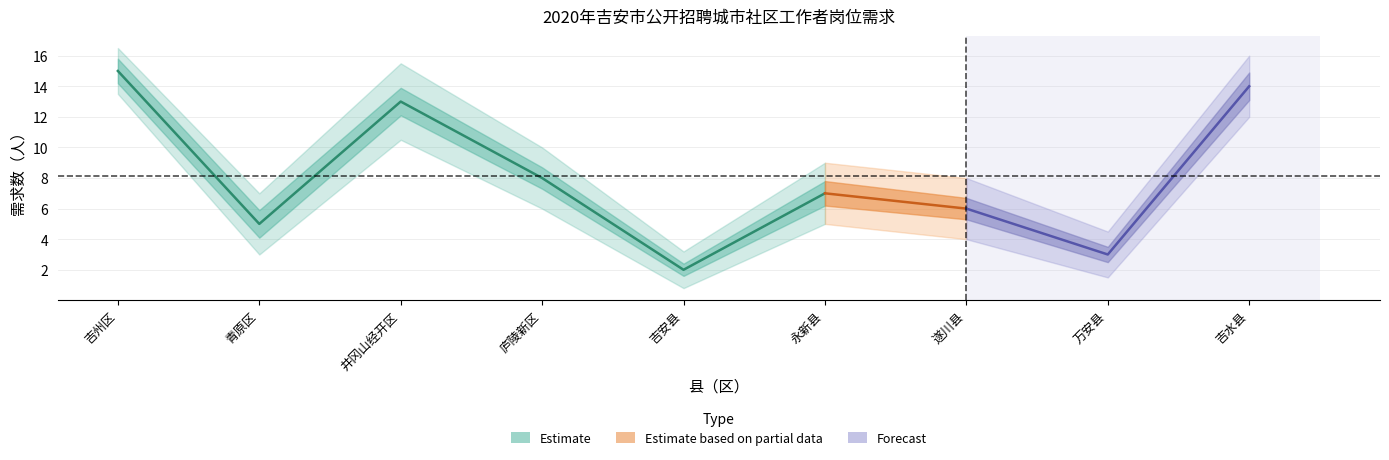

What is the value of the 7th point from the left?

6